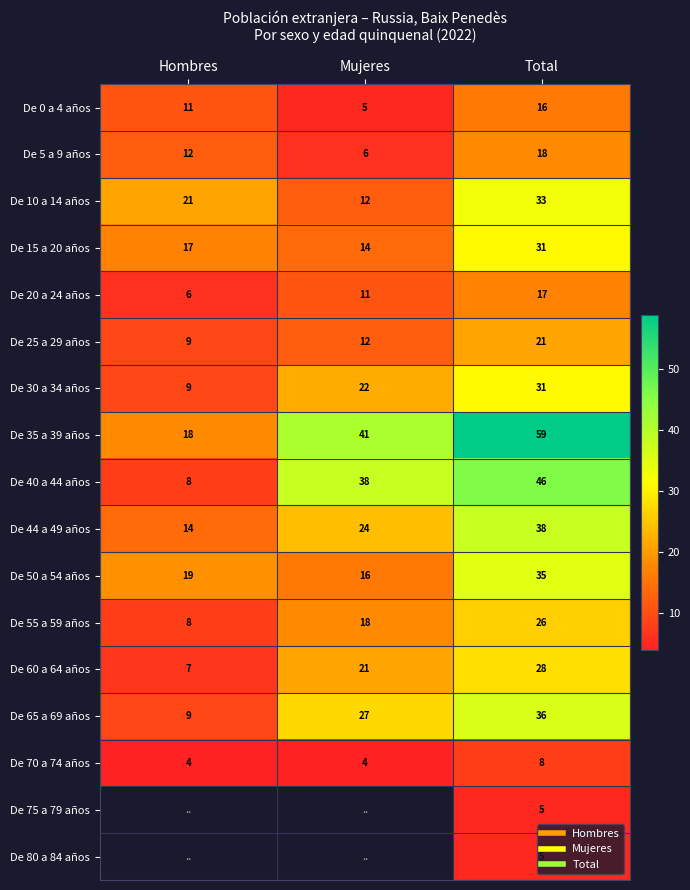

What is the difference between the highest and lowest values at Hombres?

17.0